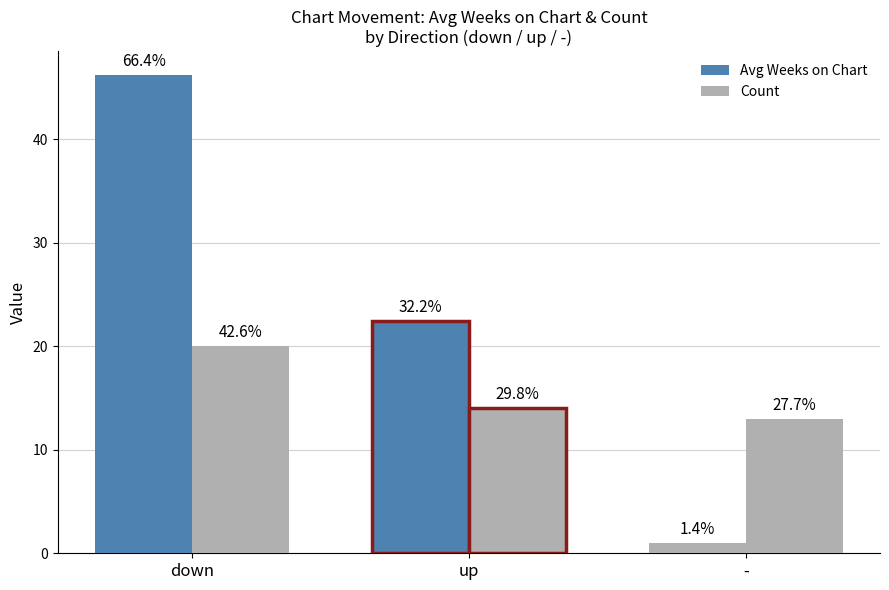

How many bars are there in total?

6